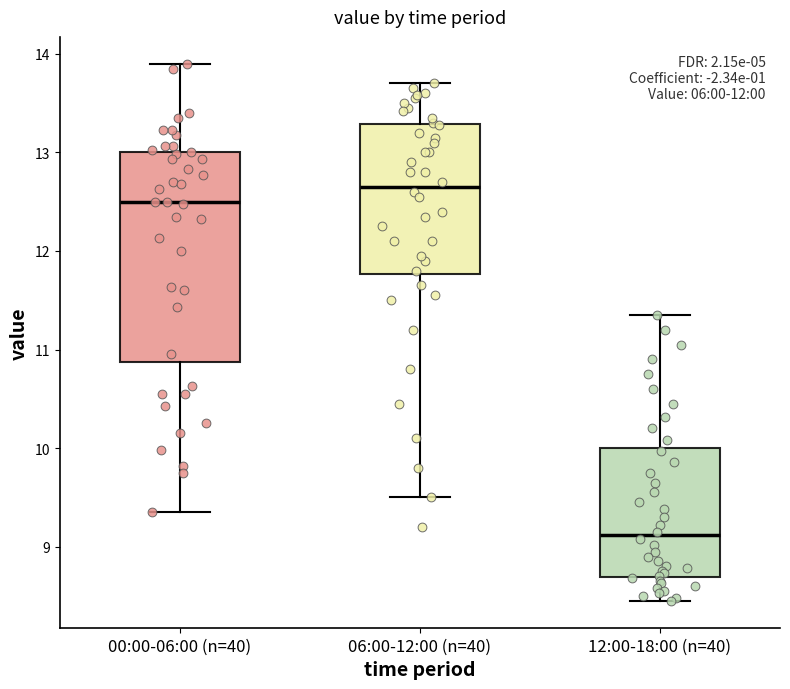

Where is the lower edge of the box for 12:00-18:00 (n=40) on the y-axis? The values are not printed on the chart, so give them approximately, as read against the axis.

8.7